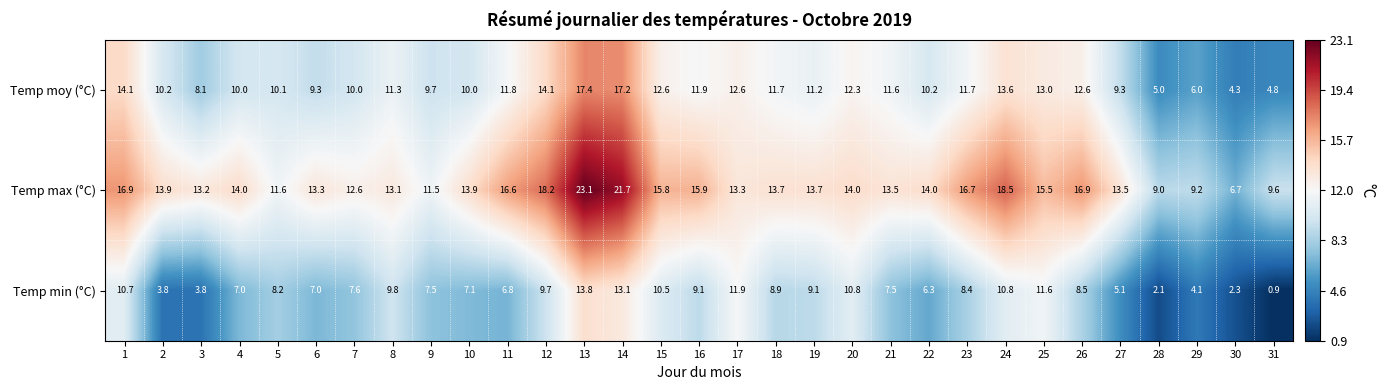

List the series in order of their peak value, lowest first.

Temp min (°C), Temp moy (°C), Temp max (°C)